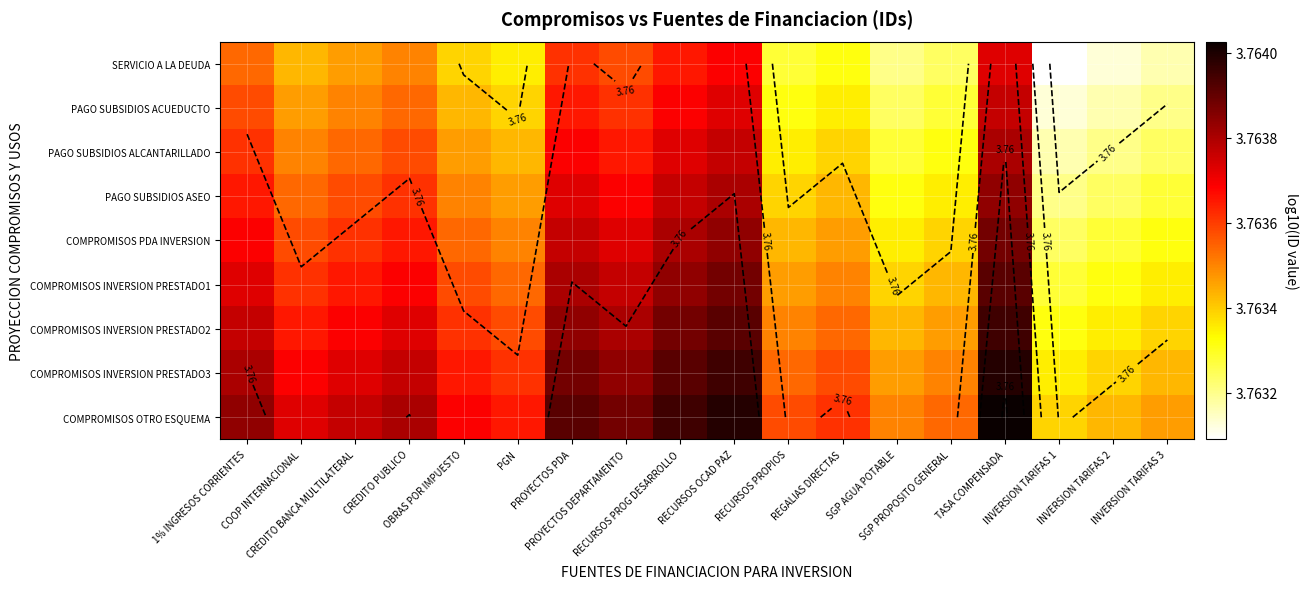

Count the COMPROMISOS OTRO ESQUEMA values in the range 3 to 4.

18